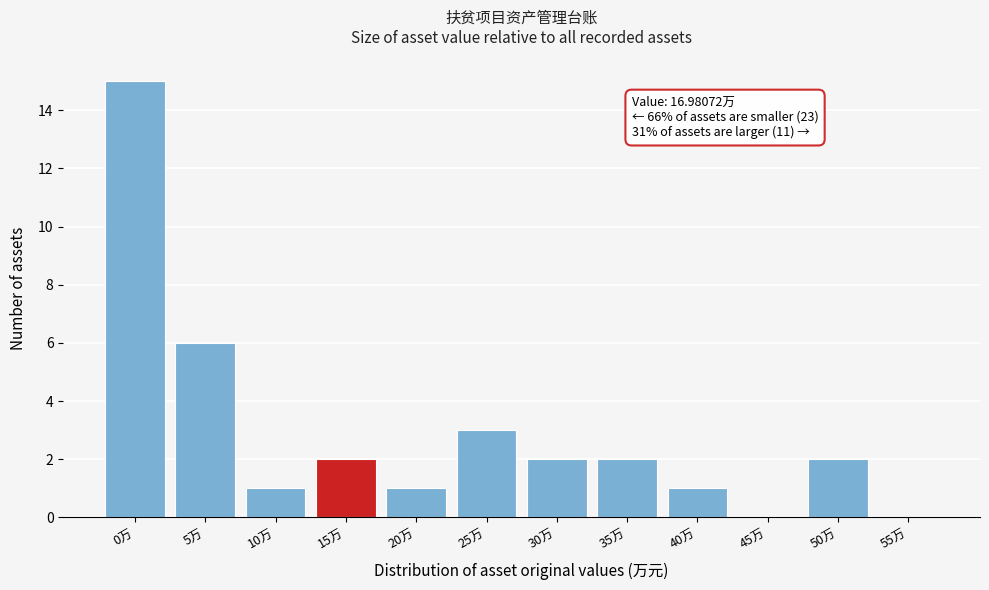

Reading left to right, transcribe all the data shown in this chart.

0万=15	5万=6	10万=1	15万=2	20万=1	25万=3	30万=2	35万=2	40万=1	45万=0	50万=2	55万=0